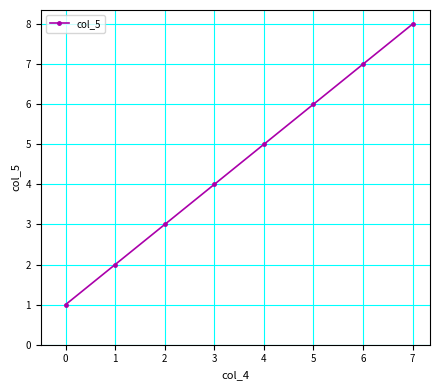

What is the approximate value at 1?

2